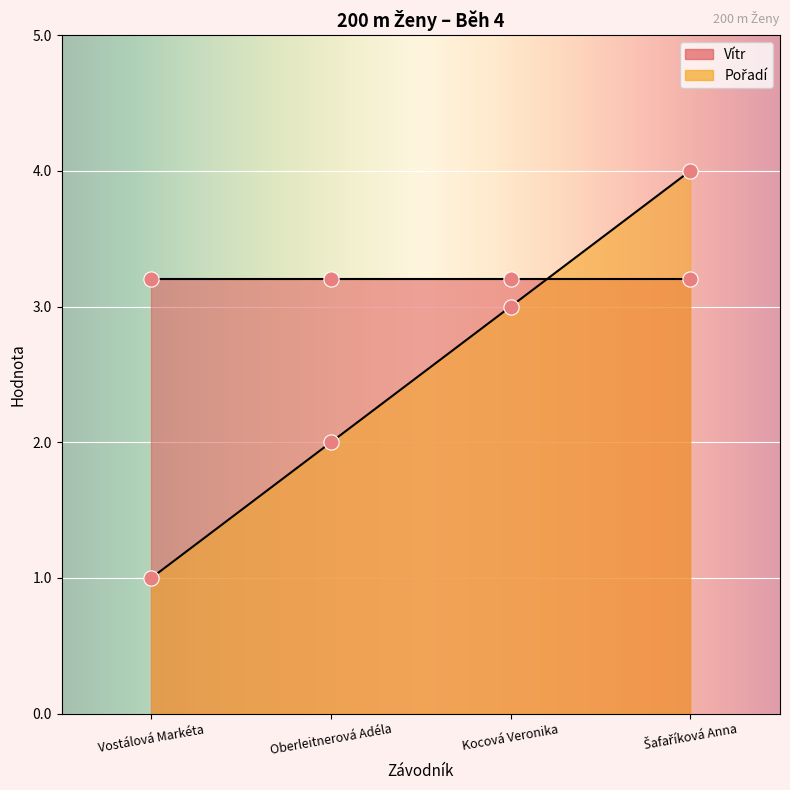

Approximately how many times larger is the value at Vostálová Markéta compared to Kocová Veronika?

0.3